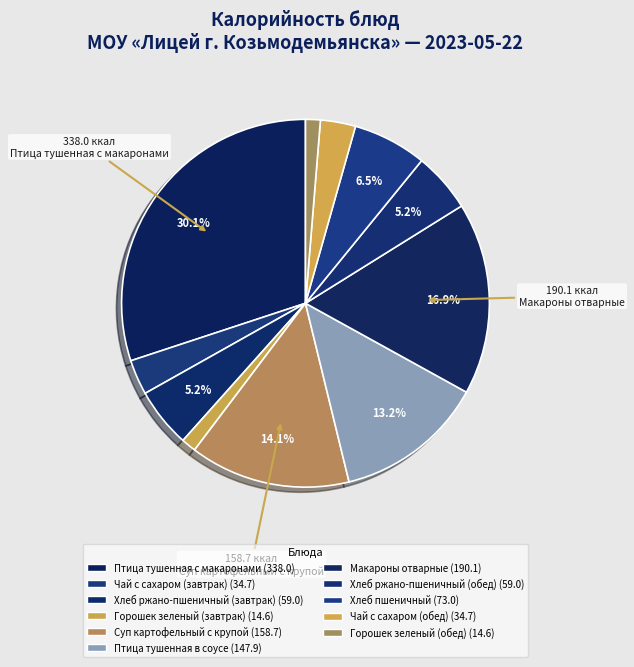

How many slices are in this pie chart?

11